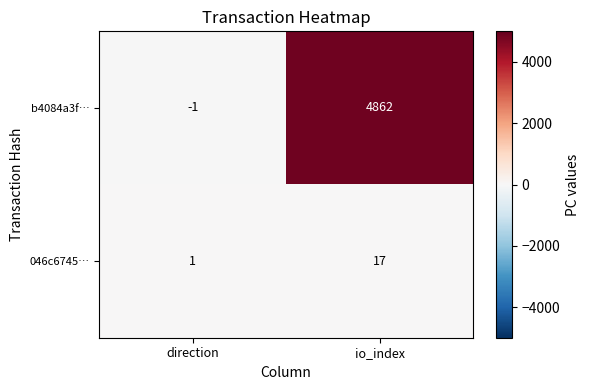

Which series has the largest total across all categories?

b4084a3f…